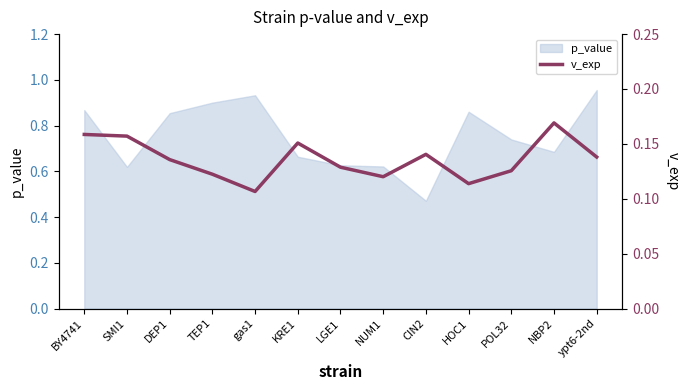

True or false: p_value has a value of 1.3 at BY4741.

False